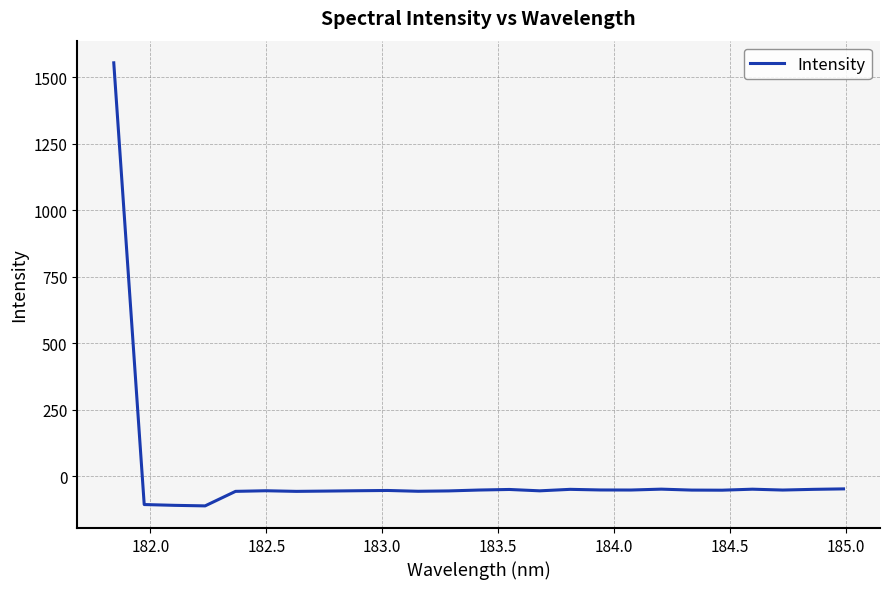

What is the smallest value displayed?

-112.2